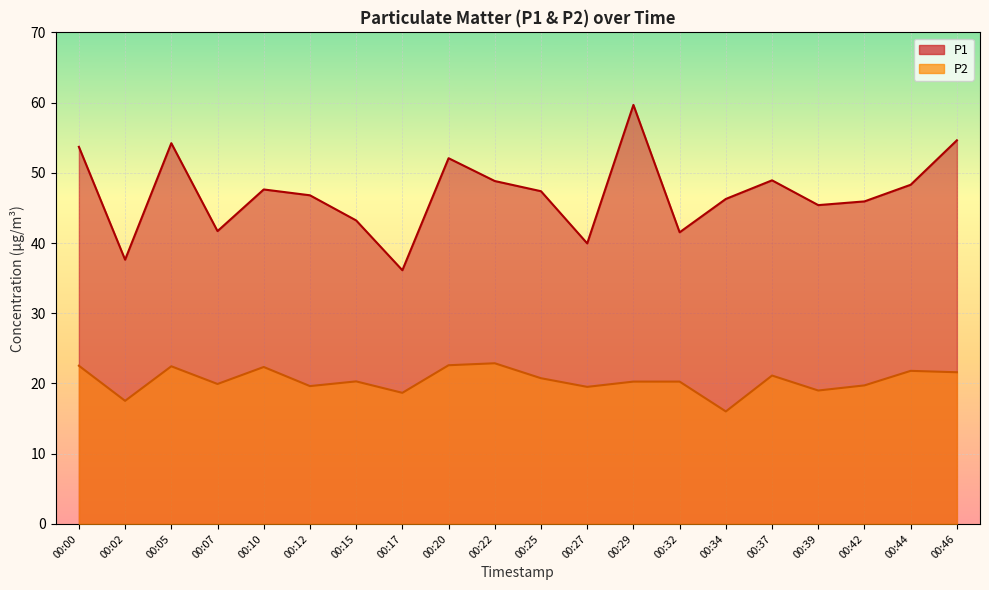

True or false: P1 and P2 cross at least once.

False